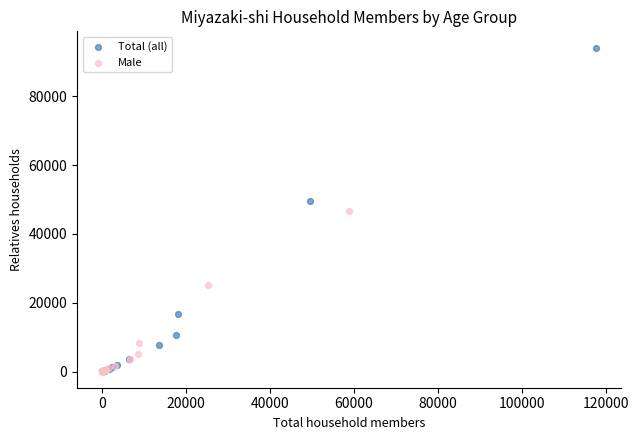

What are all the series names shown in the legend?

Total (all), Male